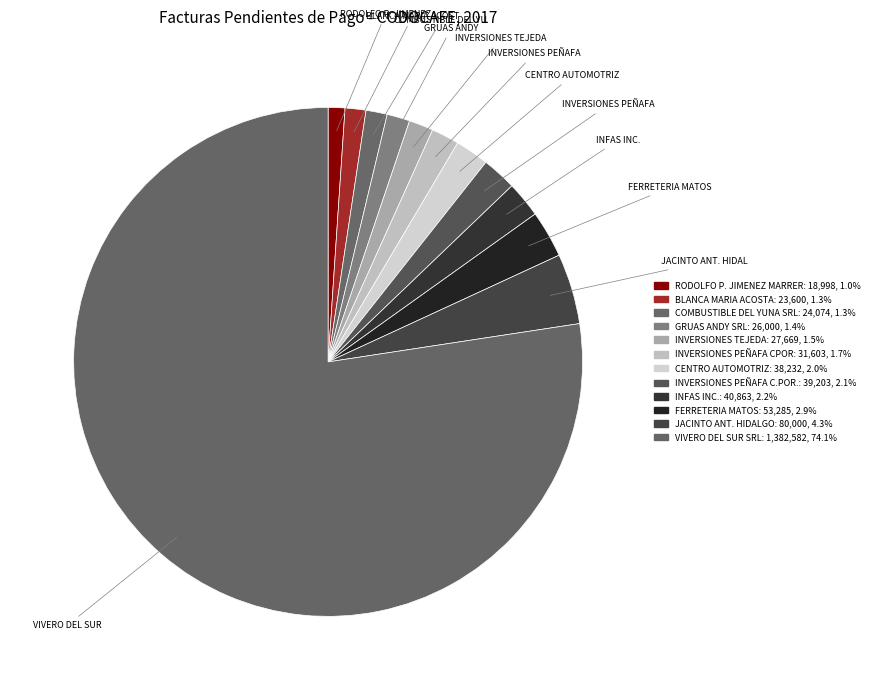

Which slice represents more than half of the pie?

VIVERO DEL SUR SRL